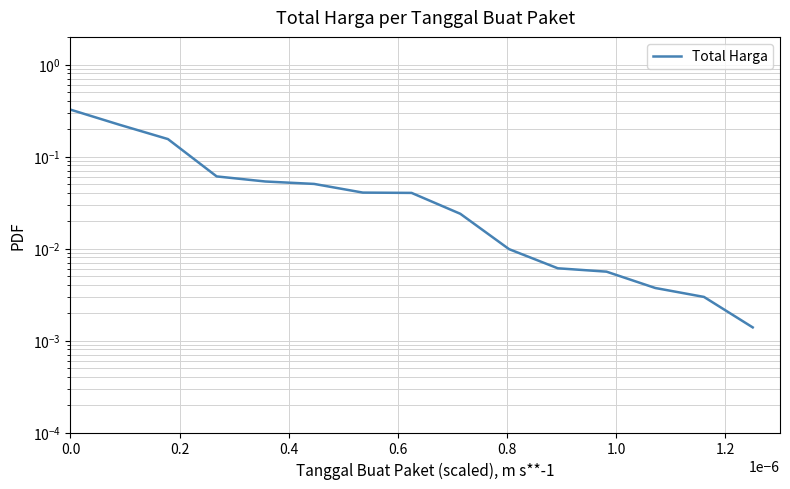

True or false: the data has more than 0 interior local peaks.

False